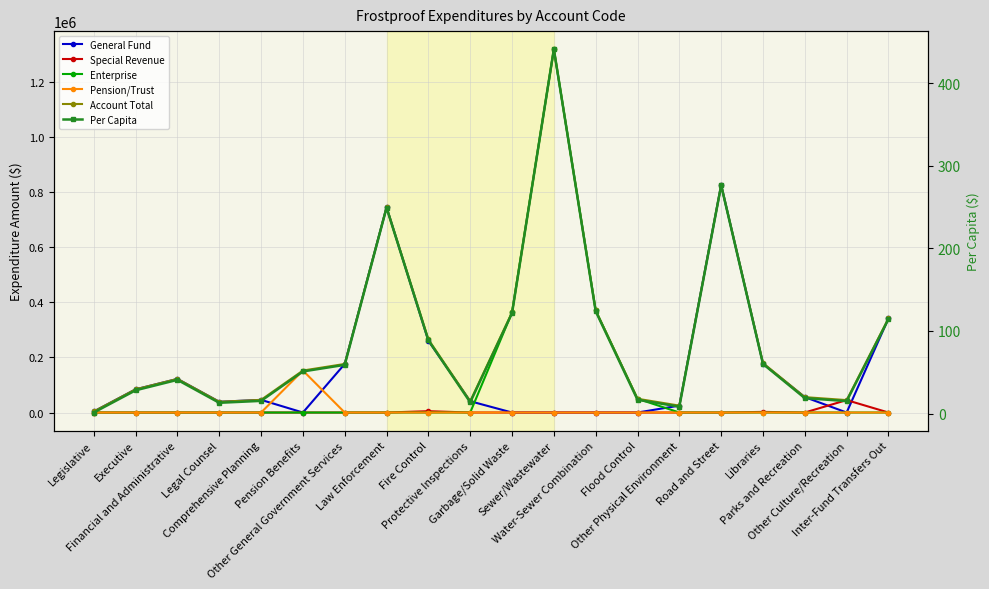

Where is Enterprise nearest to the value 659545?

Water-Sewer Combination